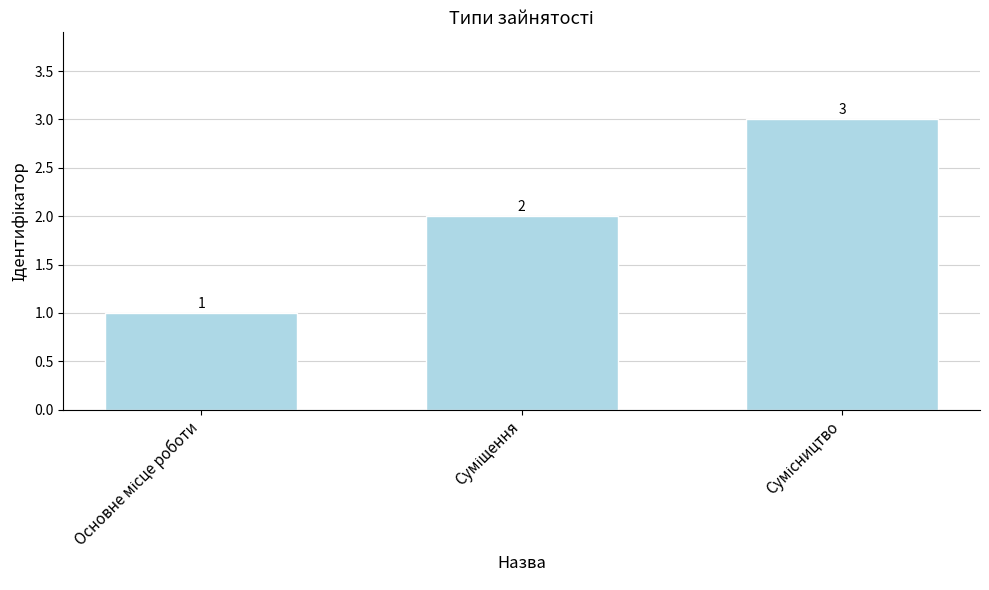

Count the values in the range 1 to 3.

3